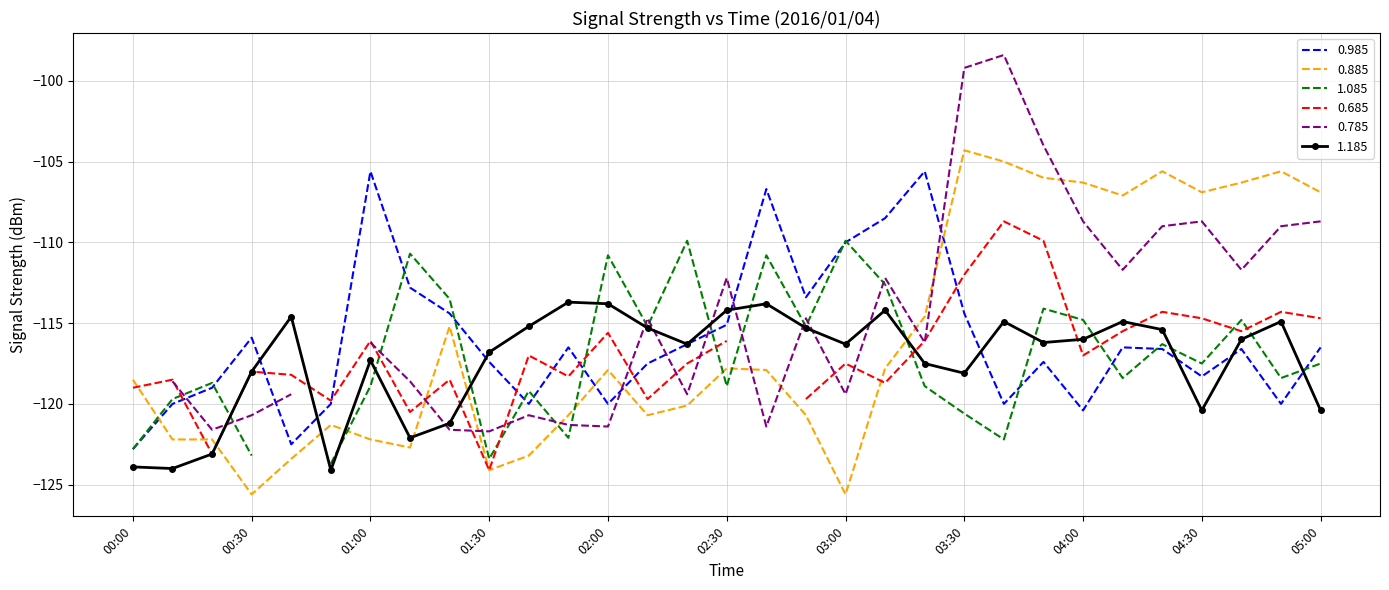

At how many categories does at least one series exceed -121?

31